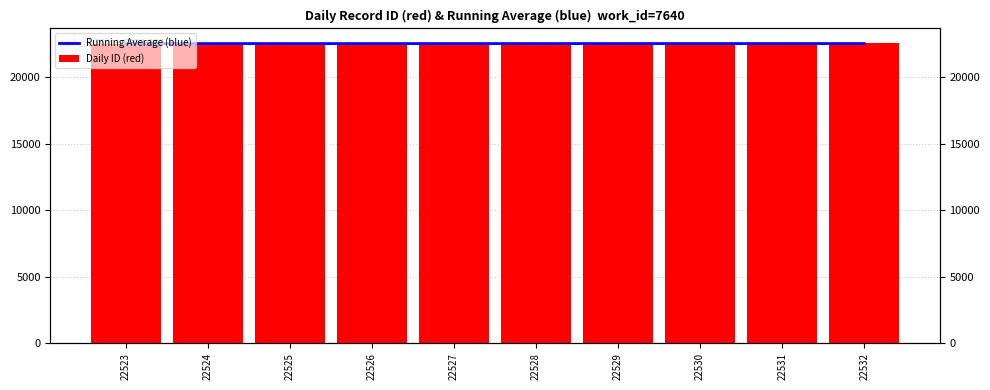

At how many categories does at least one series exceed 22531?

1